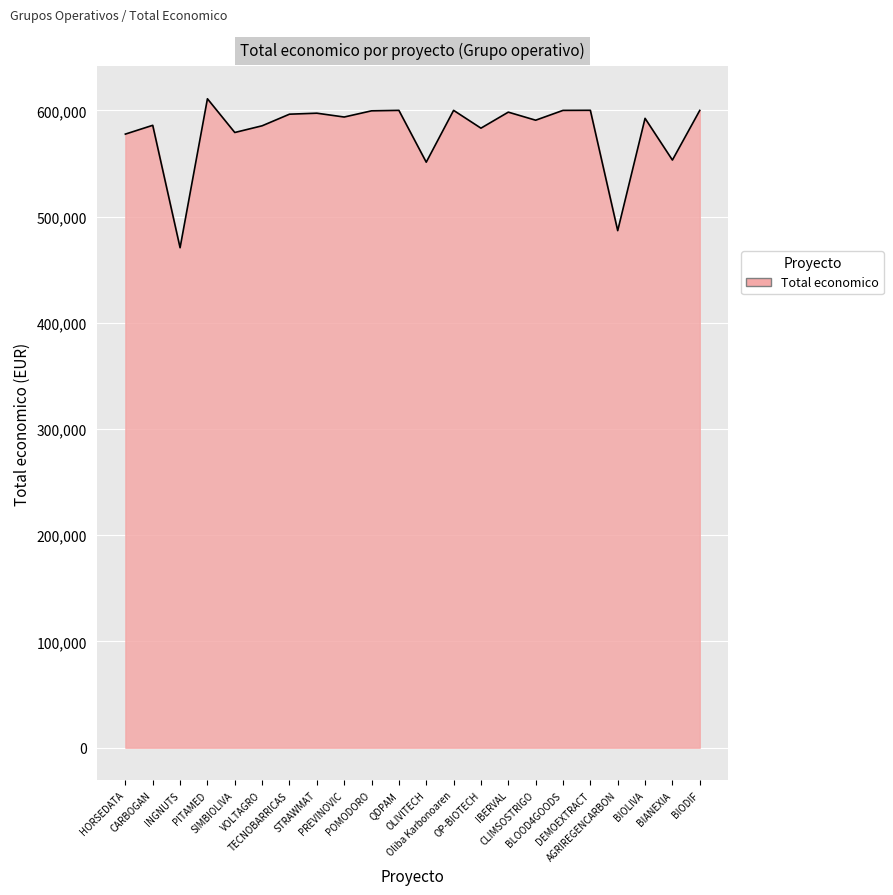

What is the minimum value shown in the chart?

470675